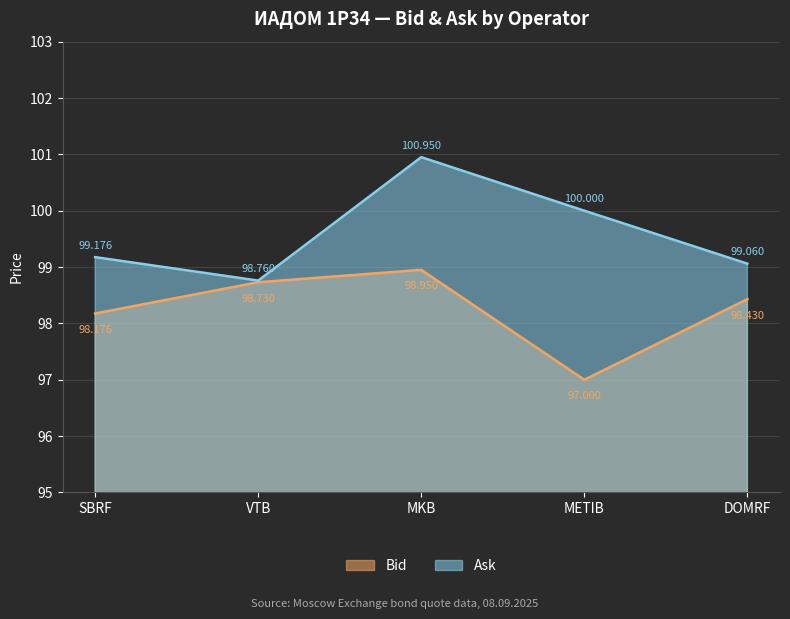

Where does the Ask series first go above 99?

SBRF